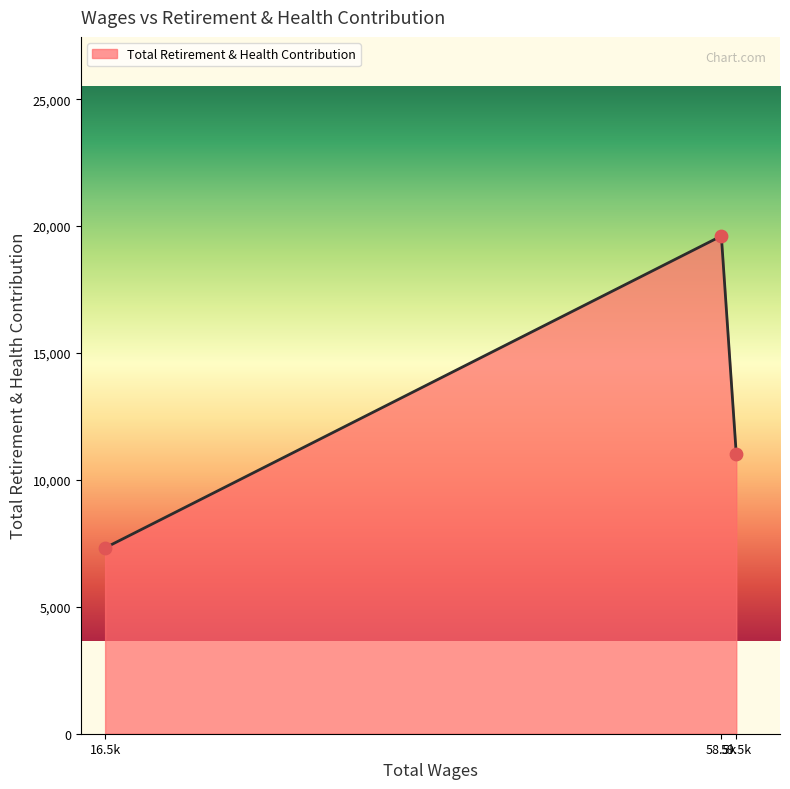

What is the greatest value displayed?

19609